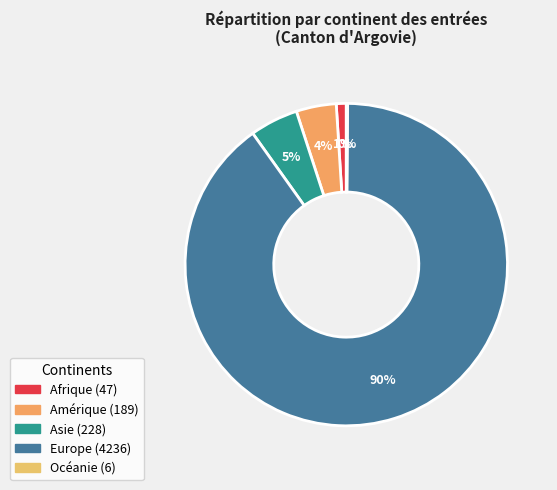

To the nearest percent, what percentage of the pie is Amérique?

4%